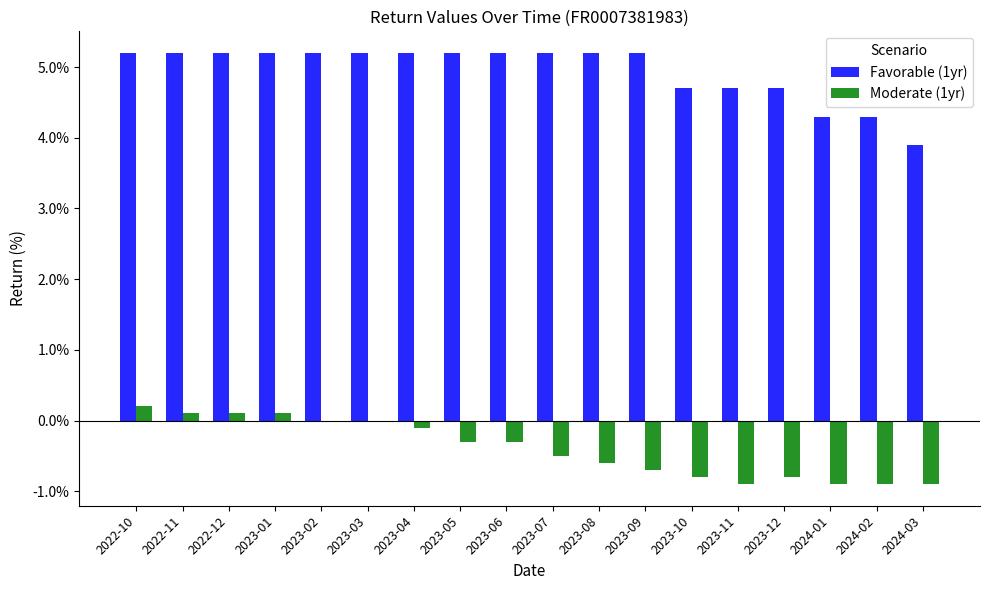

Between 2022-10 and 2024-03, which series saw the biggest shift?

Favorable (1yr)